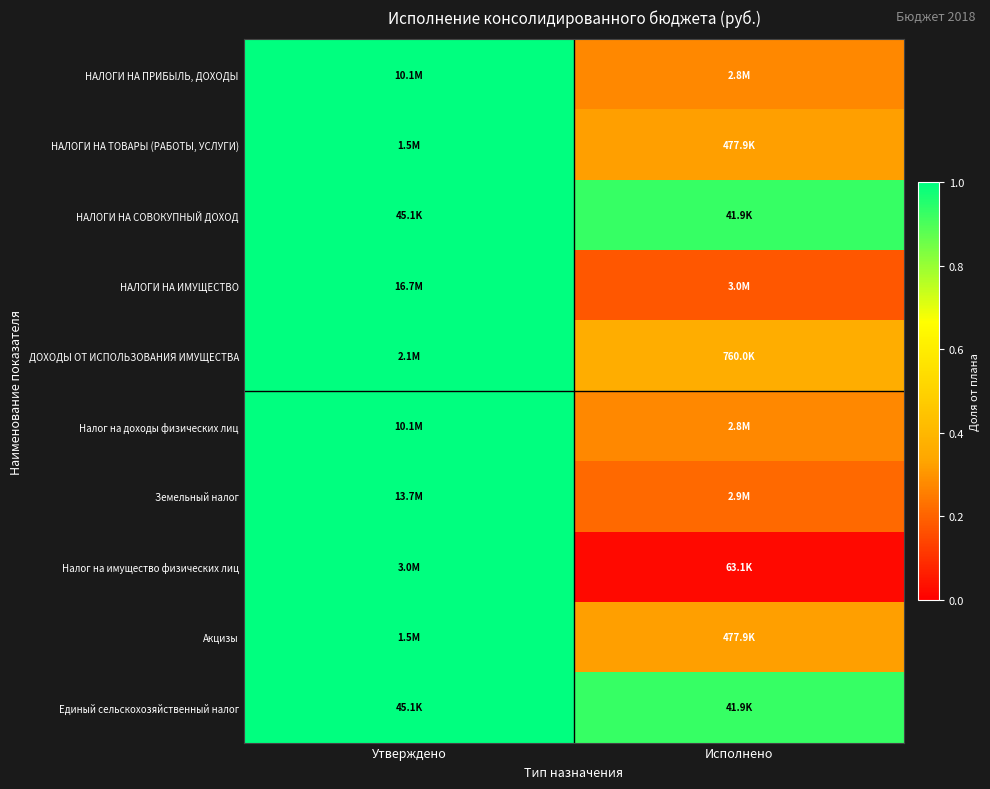

Reading left to right, extract all data points from this chart.

НАЛОГИ НА ПРИБЫЛЬ, ДОХОДЫ: Утверждено=1.0	Исполнено=0.3
НАЛОГИ НА ТОВАРЫ (РАБОТЫ, УСЛУГИ): Утверждено=1.0	Исполнено=0.3
НАЛОГИ НА СОВОКУПНЫЙ ДОХОД: Утверждено=1.0	Исполнено=0.9
НАЛОГИ НА ИМУЩЕСТВО: Утверждено=1.0	Исполнено=0.2
ДОХОДЫ ОТ ИСПОЛЬЗОВАНИЯ ИМУЩЕСТВА: Утверждено=1.0	Исполнено=0.4
Налог на доходы физических лиц: Утверждено=1.0	Исполнено=0.3
Земельный налог: Утверждено=1.0	Исполнено=0.2
Налог на имущество физических лиц: Утверждено=1.0	Исполнено=0.0
Акцизы: Утверждено=1.0	Исполнено=0.3
Единый сельскохозяйственный налог: Утверждено=1.0	Исполнено=0.9